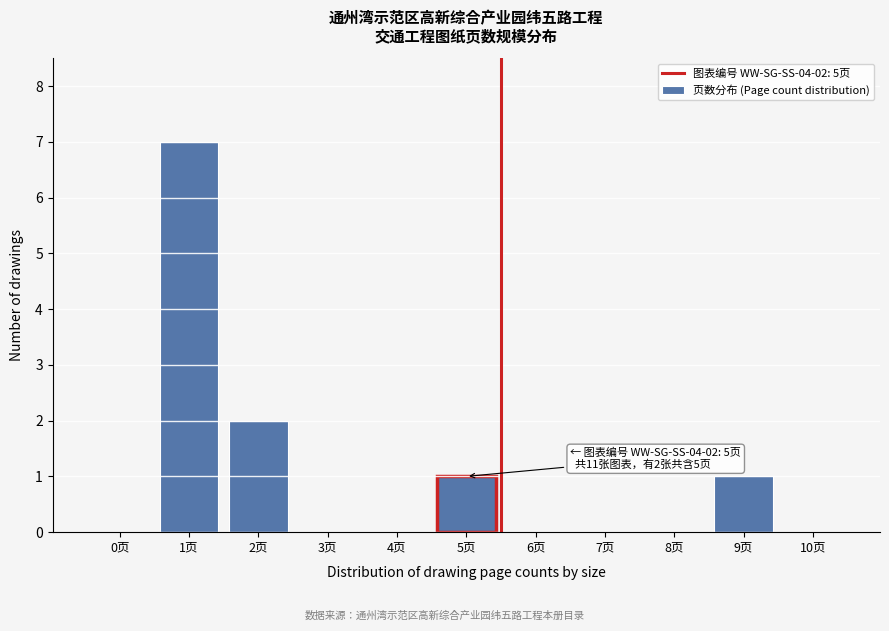

Reading left to right, list all the values displayed in this chart.

0页=0	1页=7	2页=2	3页=0	4页=0	5页=1	6页=0	7页=0	8页=0	9页=1	10页=0